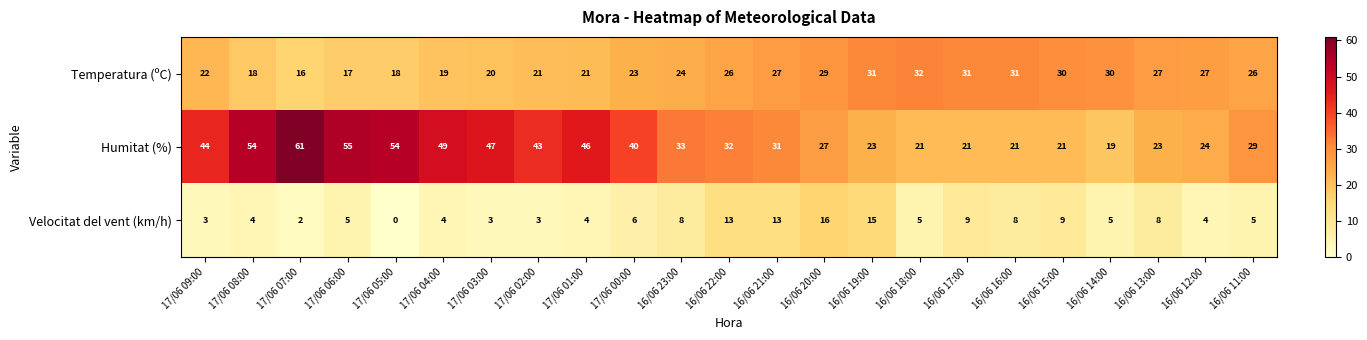

Which category has the highest value across all series?

17/06 07:00